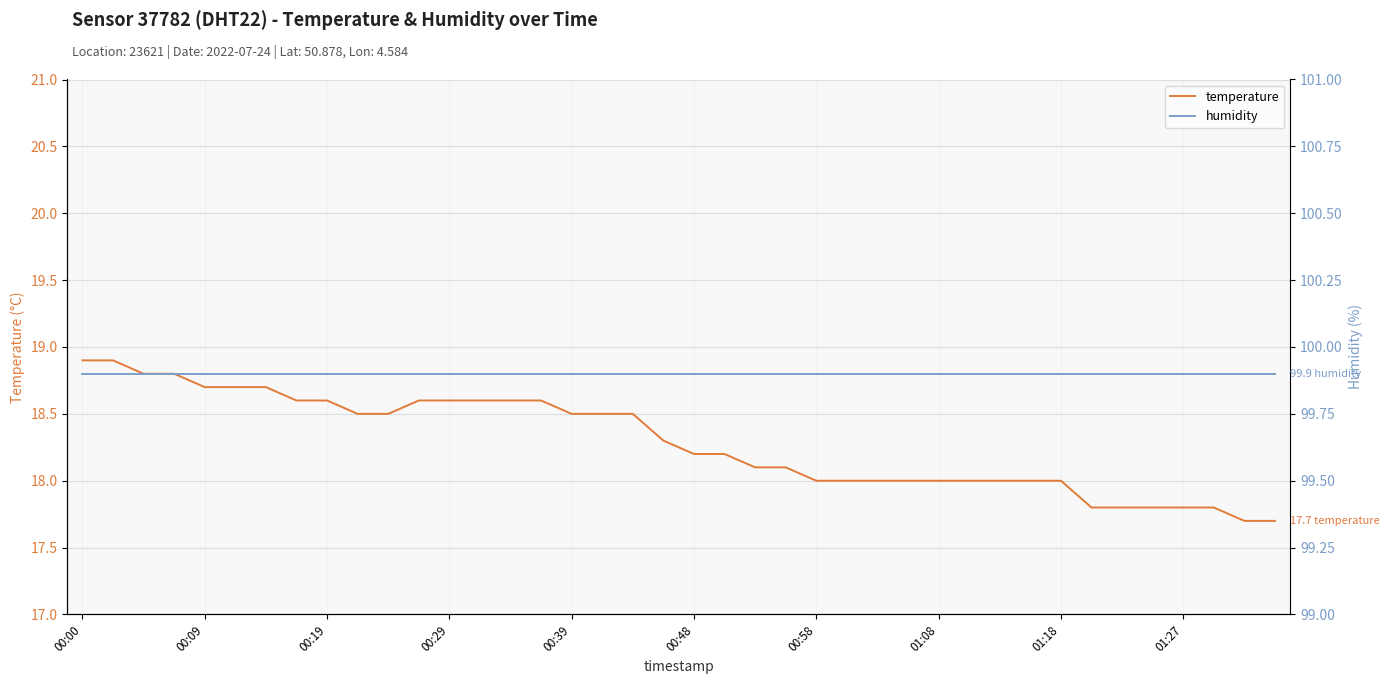

True or false: temperature has more than 2 interior local peaks.

False